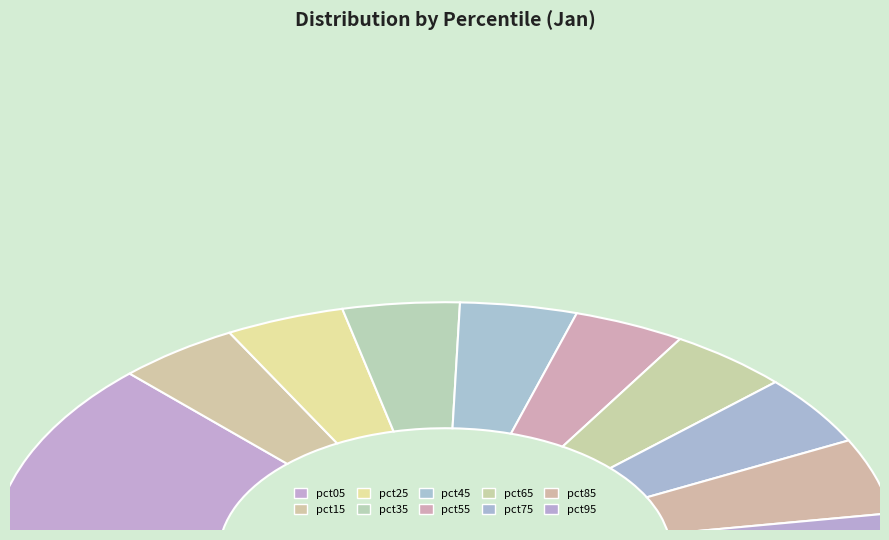

The pct75 slice represents 9% of the pie. True or false?

True